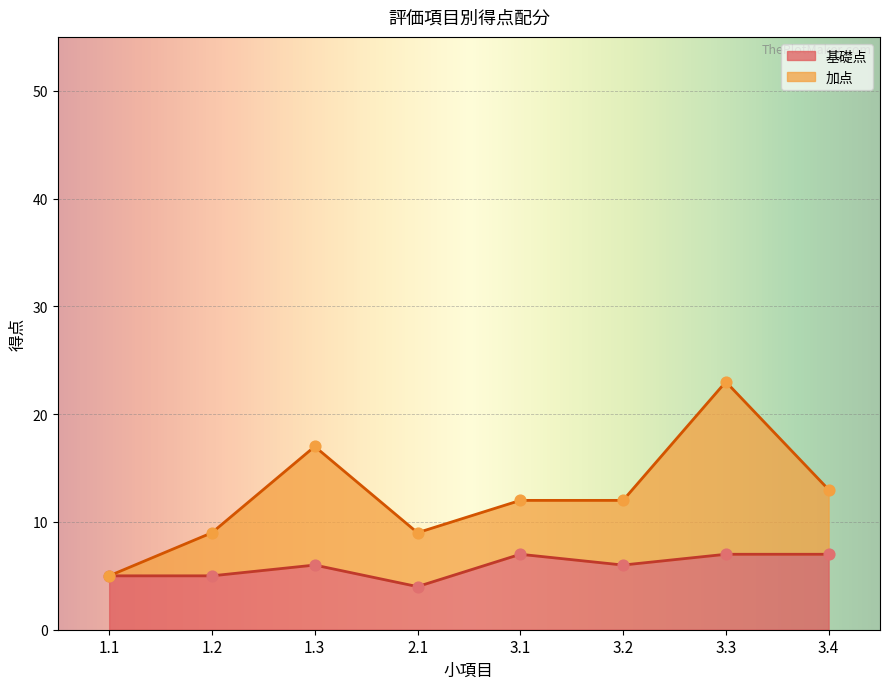

Which series contains the lowest Y value?

基礎点